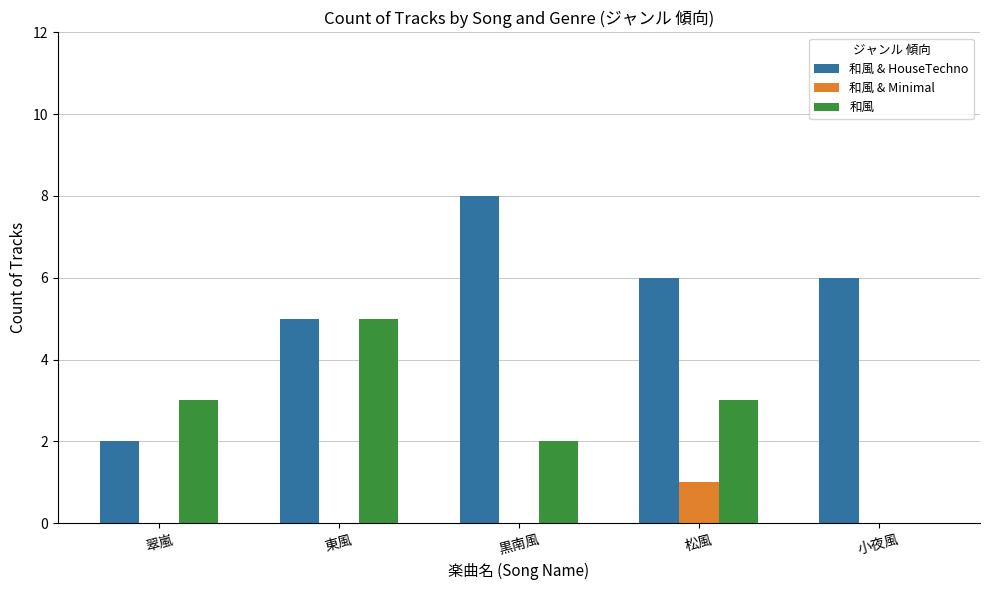

At which label is 和風 & HouseTechno closest to 5?

東風